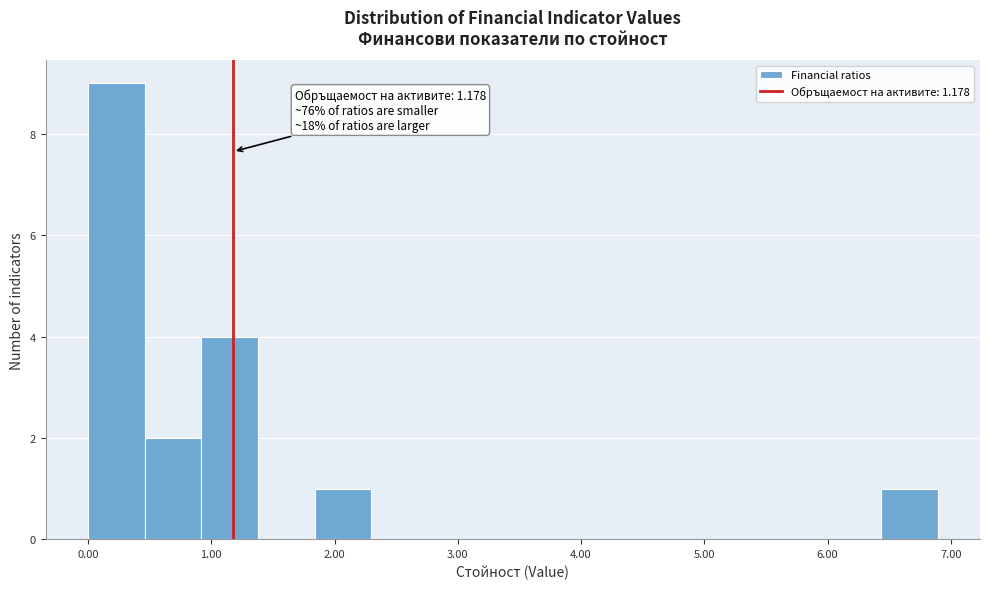

Over which range of the x-axis is the bar tallest?

0.0 to 0.5